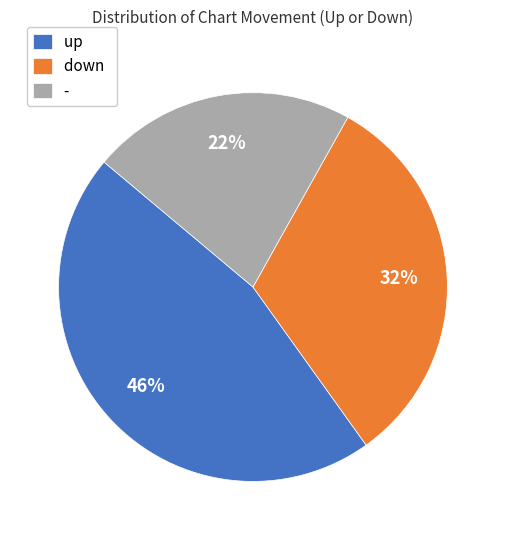

To the nearest percent, what is the difference between the largest and smallest slice percentages?

24%